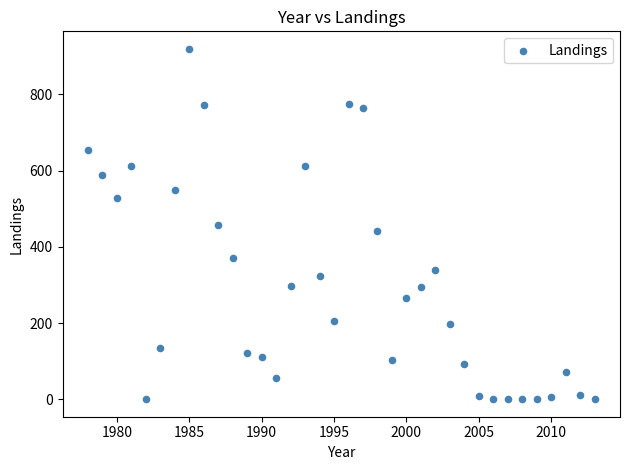

What is the range of Y values (max minus min)?

919.7